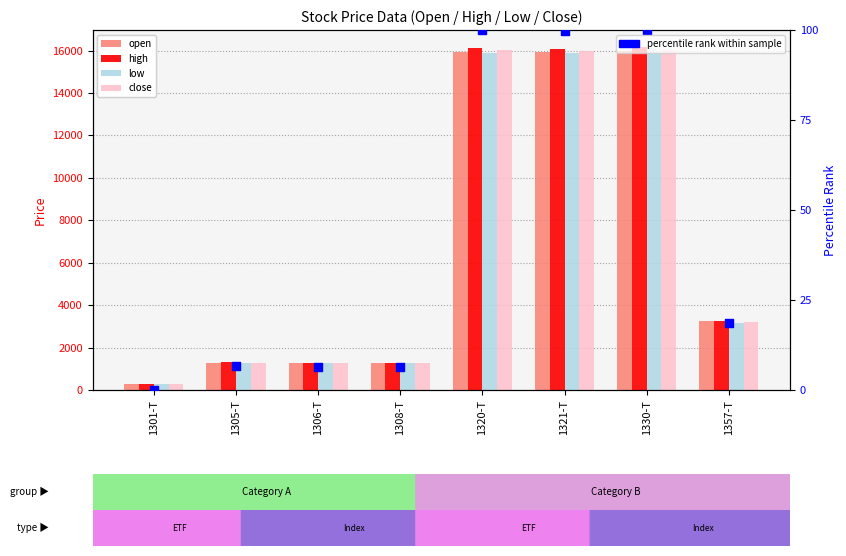

What are all the series names shown in the legend?

open, high, low, close, percentile rank within sample